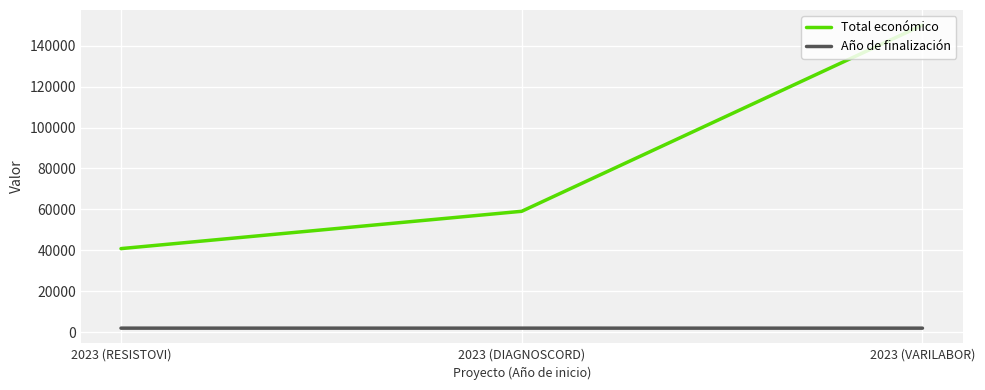

What is the difference between the highest and lowest values at 2023 (RESISTOVI)?

38839